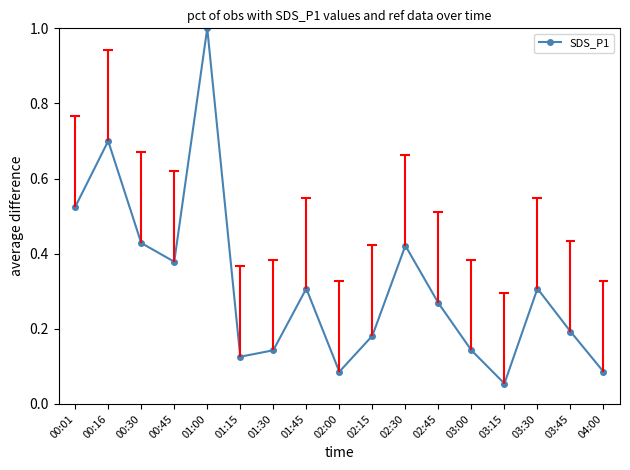

Which category has the lowest value across all series?

03:15